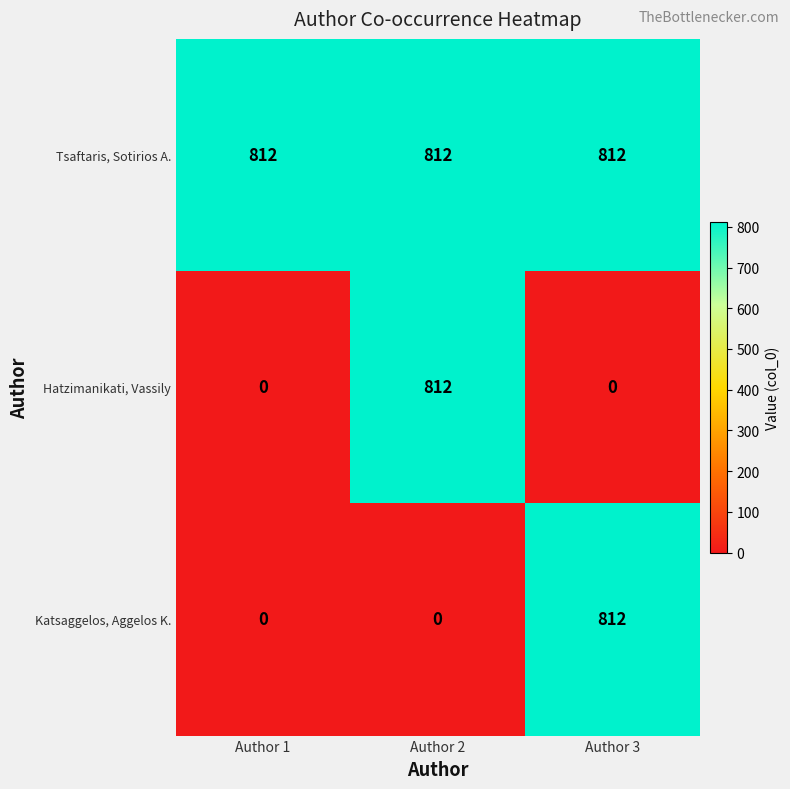

The Katsaggelos, Aggelos K. series shows 1388 at Author 3. True or false?

False